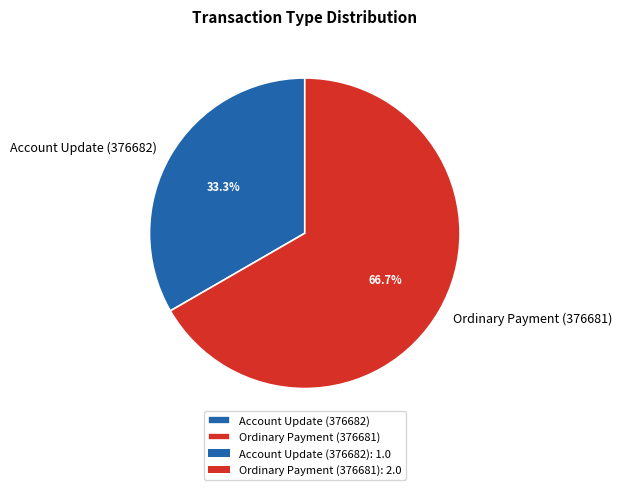

How many slices are in this pie chart?

2